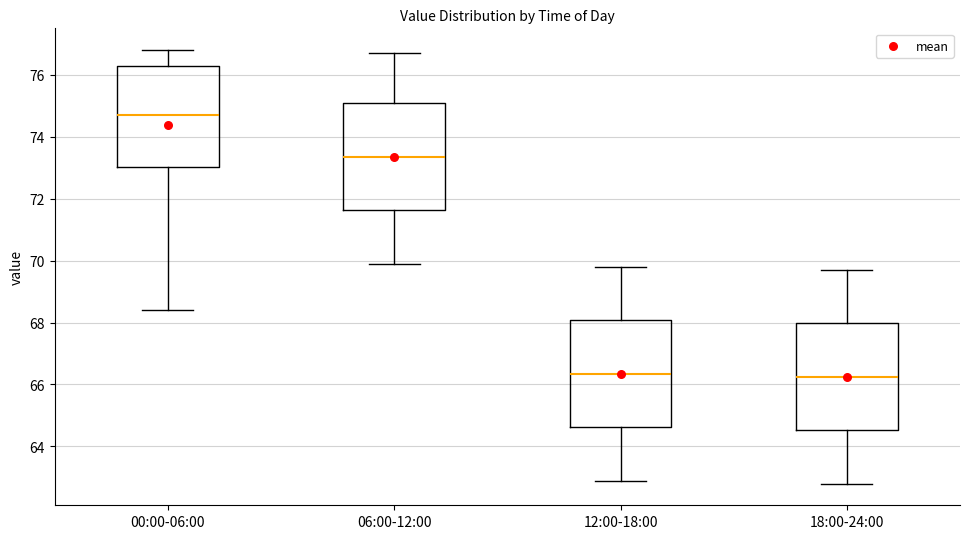

Reading left to right, transcribe this box plot: for each box, give where its median line is, the range the box spans, and where its two whiskers end, as read against the y-axis. The values are not printed on the chart, so give them approximately, as read against the axis.

00:00-06:00: median 74.8, box 73.0 to 76.2, whiskers 68.4 to 76.8
06:00-12:00: median 73.4, box 71.6 to 75.0, whiskers 70.0 to 76.8
12:00-18:00: median 66.4, box 64.6 to 68.0, whiskers 63.0 to 69.8
18:00-24:00: median 66.2, box 64.6 to 68.0, whiskers 62.8 to 69.8